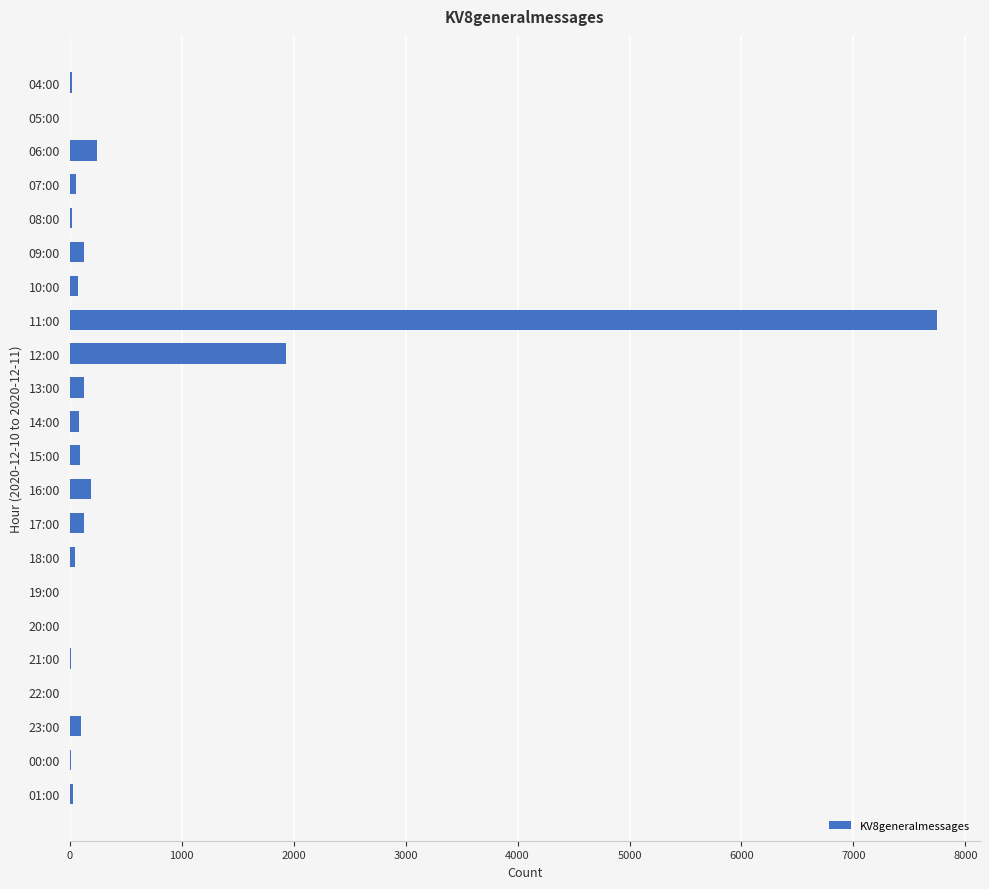

What is the greatest value displayed?

7743